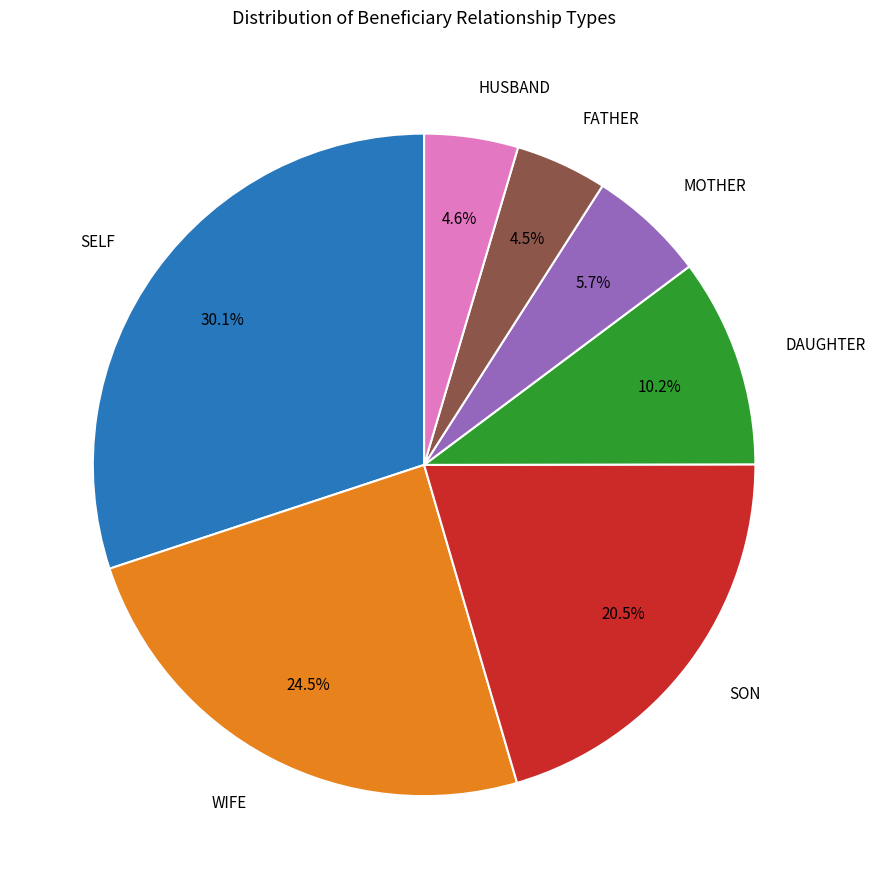

To the nearest percent, what percentage of the pie is DAUGHTER?

10%